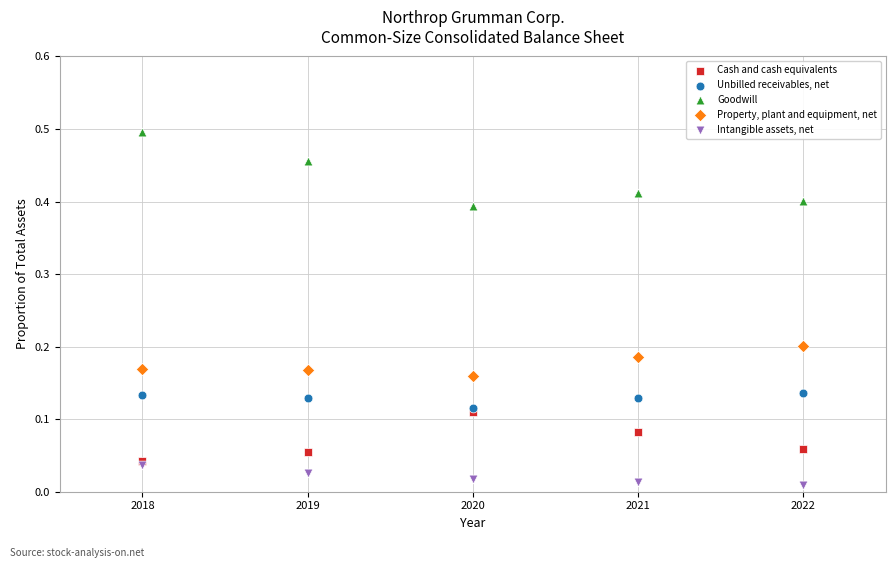

What are all the series names shown in the legend?

Cash and cash equivalents, Unbilled receivables, net, Goodwill, Property, plant and equipment, net, Intangible assets, net